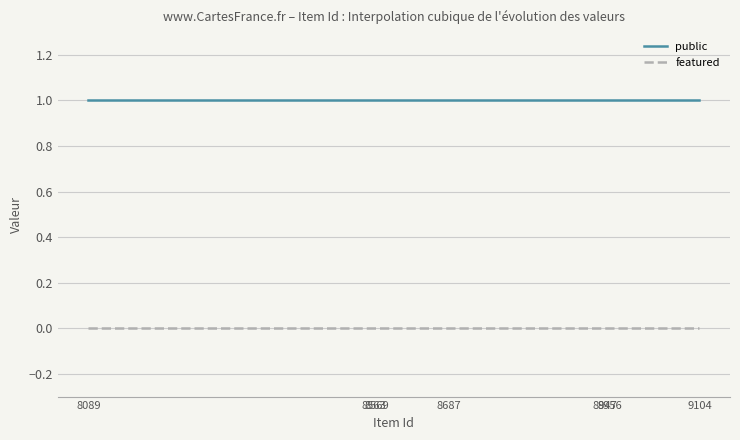

List the series in order of their overall mean, highest first.

public, featured